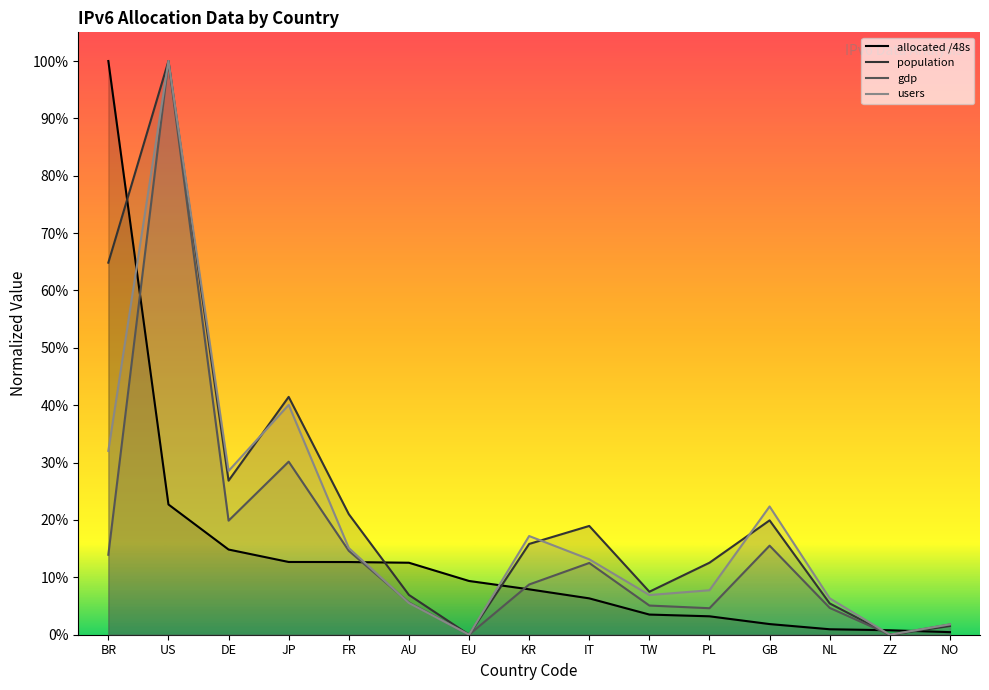

Does the chart display data point markers on the line(s)?

No